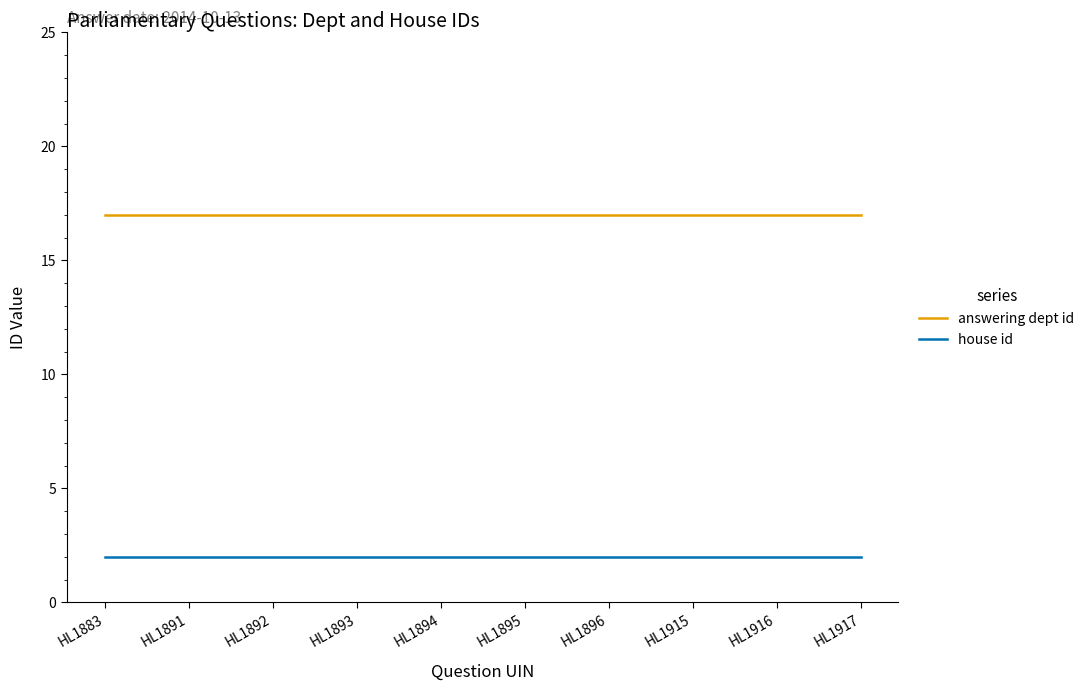

What is the total value across all series at HL1915?

19